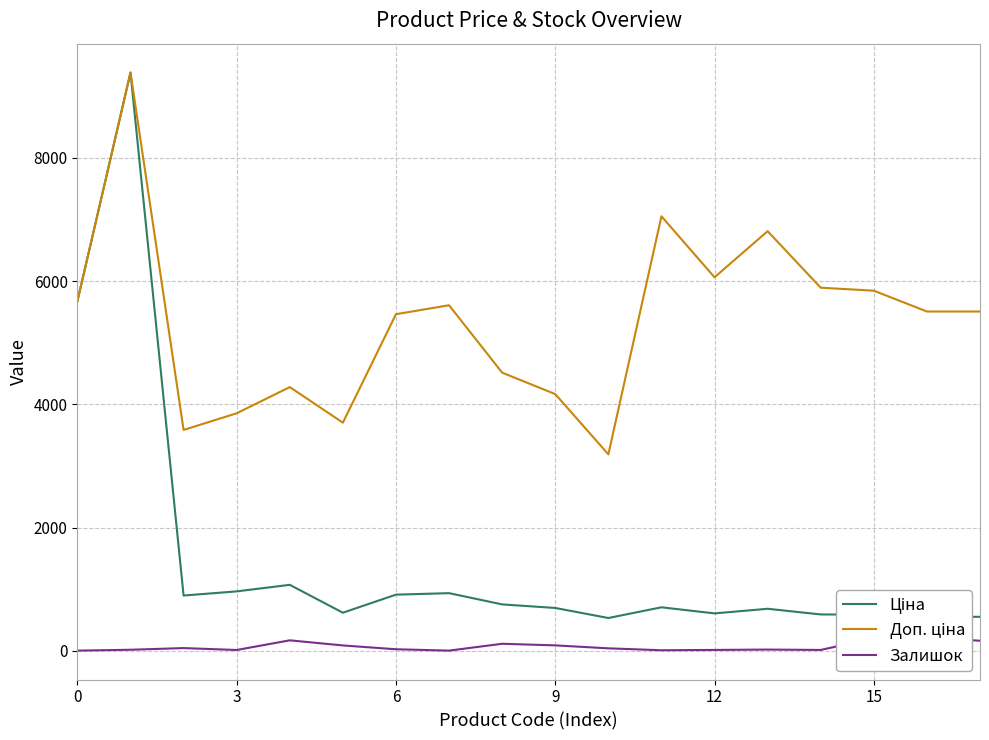

Which series has the largest total across all categories?

Доп. ціна